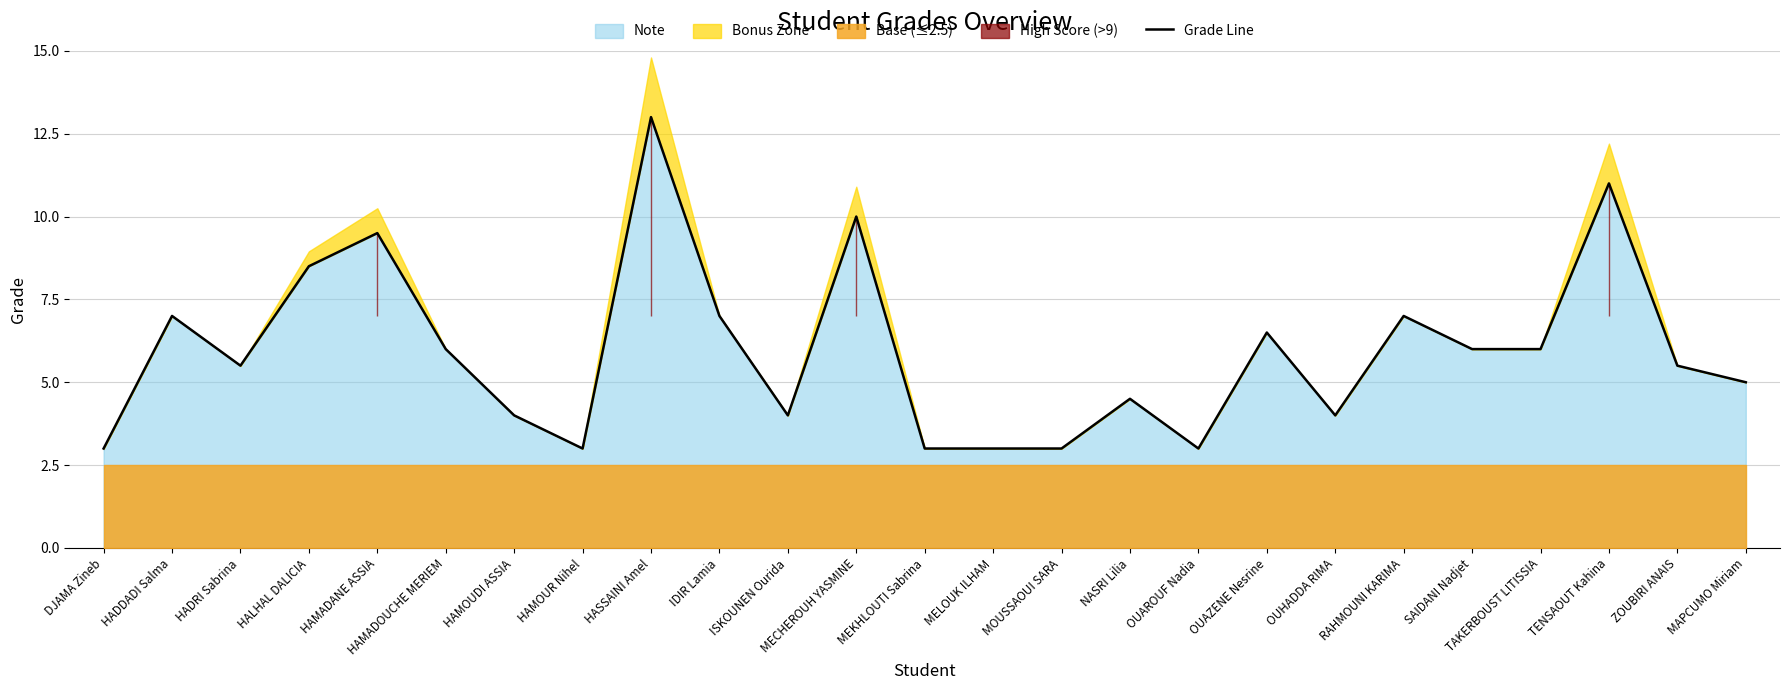

Where is the first local maximum?

HADDADI Salma